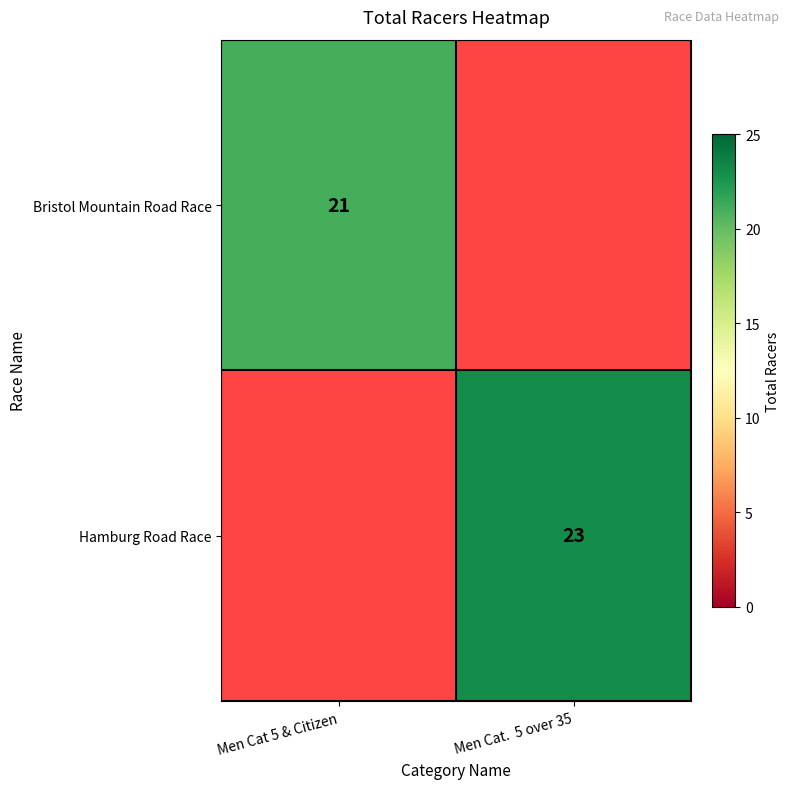

At how many categories does at least one series exceed 22?

1